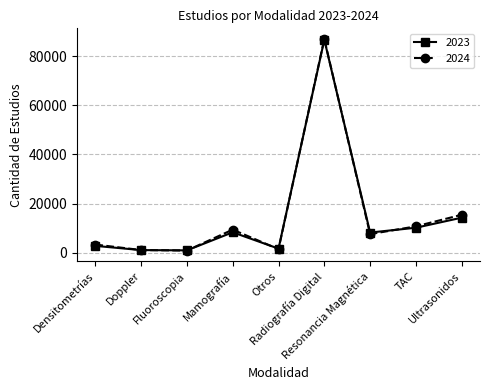

Which series ends up on top after the final intersection of 2023 and 2024?

2024